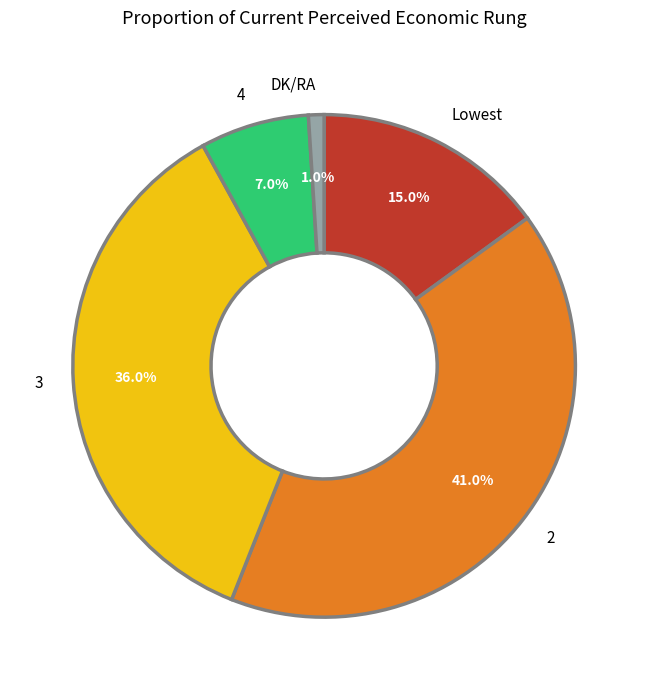

What percentage do 3 and 2 together represent?

77.0%